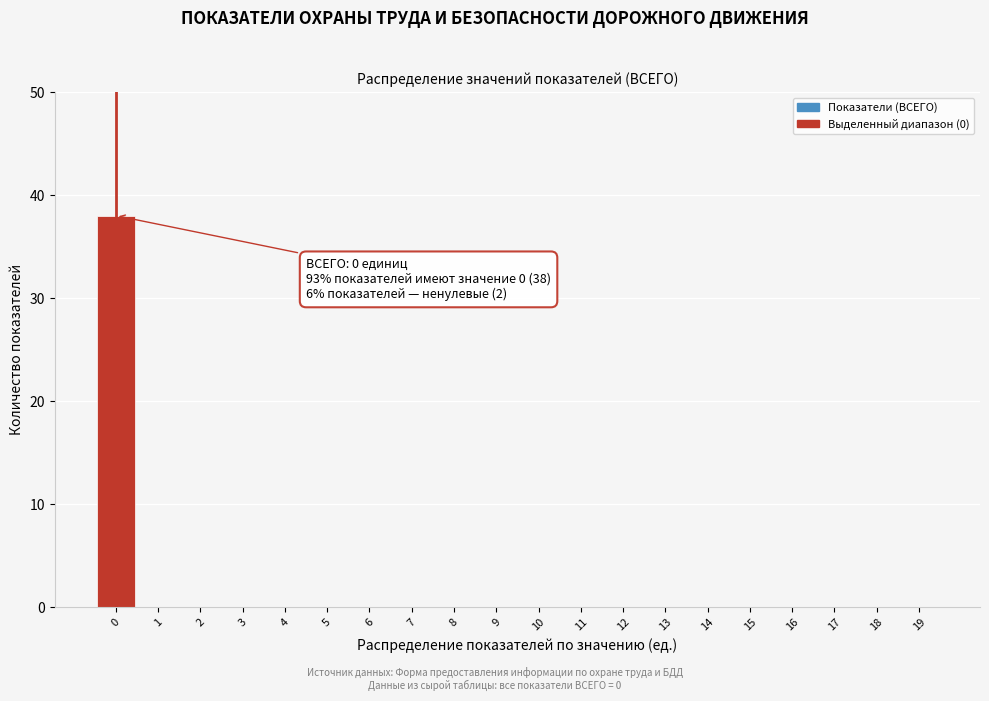

Reading right to left, extract all data points from this chart.

19=0	18=0	17=0	16=0	15=0	14=0	13=0	12=0	11=0	10=0	9=0	8=0	7=0	6=0	5=0	4=0	3=0	2=0	1=0	0=38